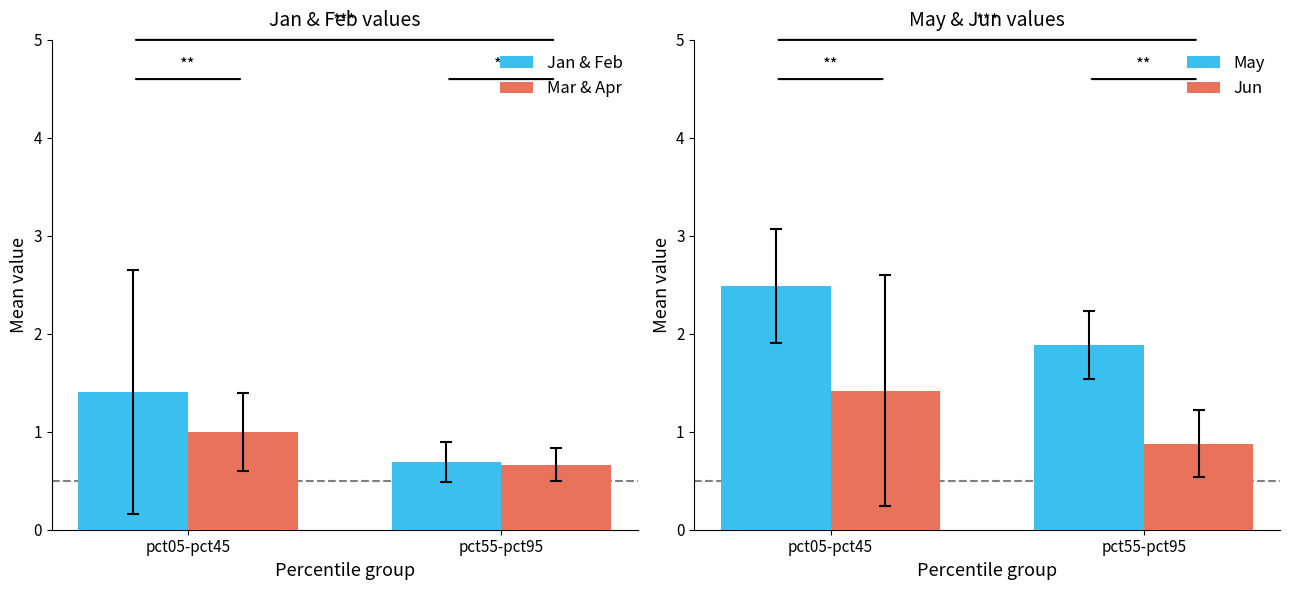

What is the label of the 1st bar from the right?

pct55-pct95